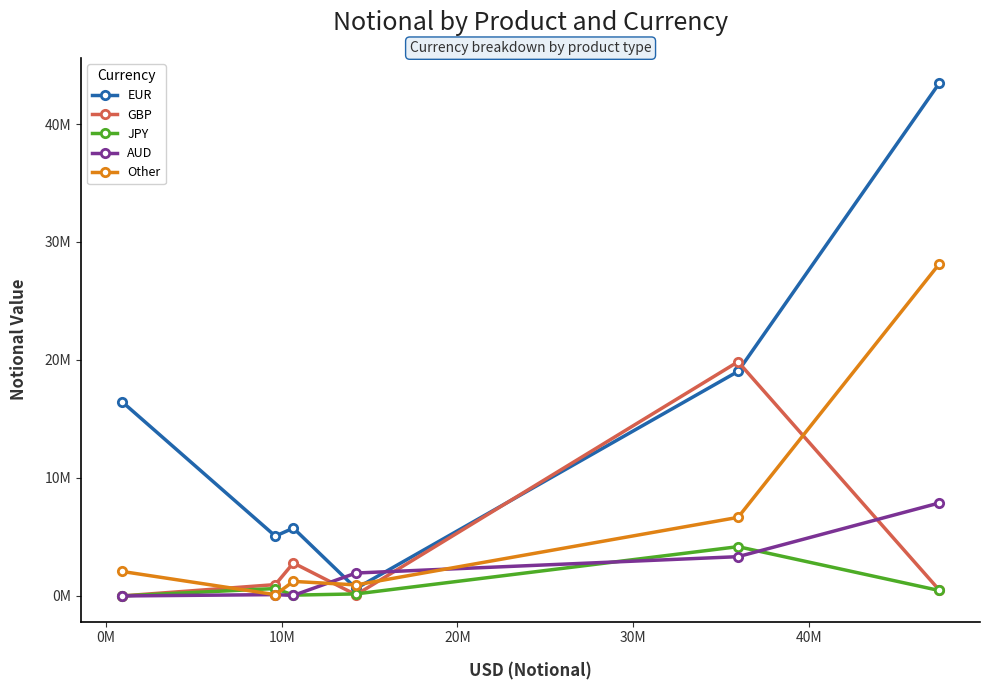

What is the sum of all Other values?

39147690